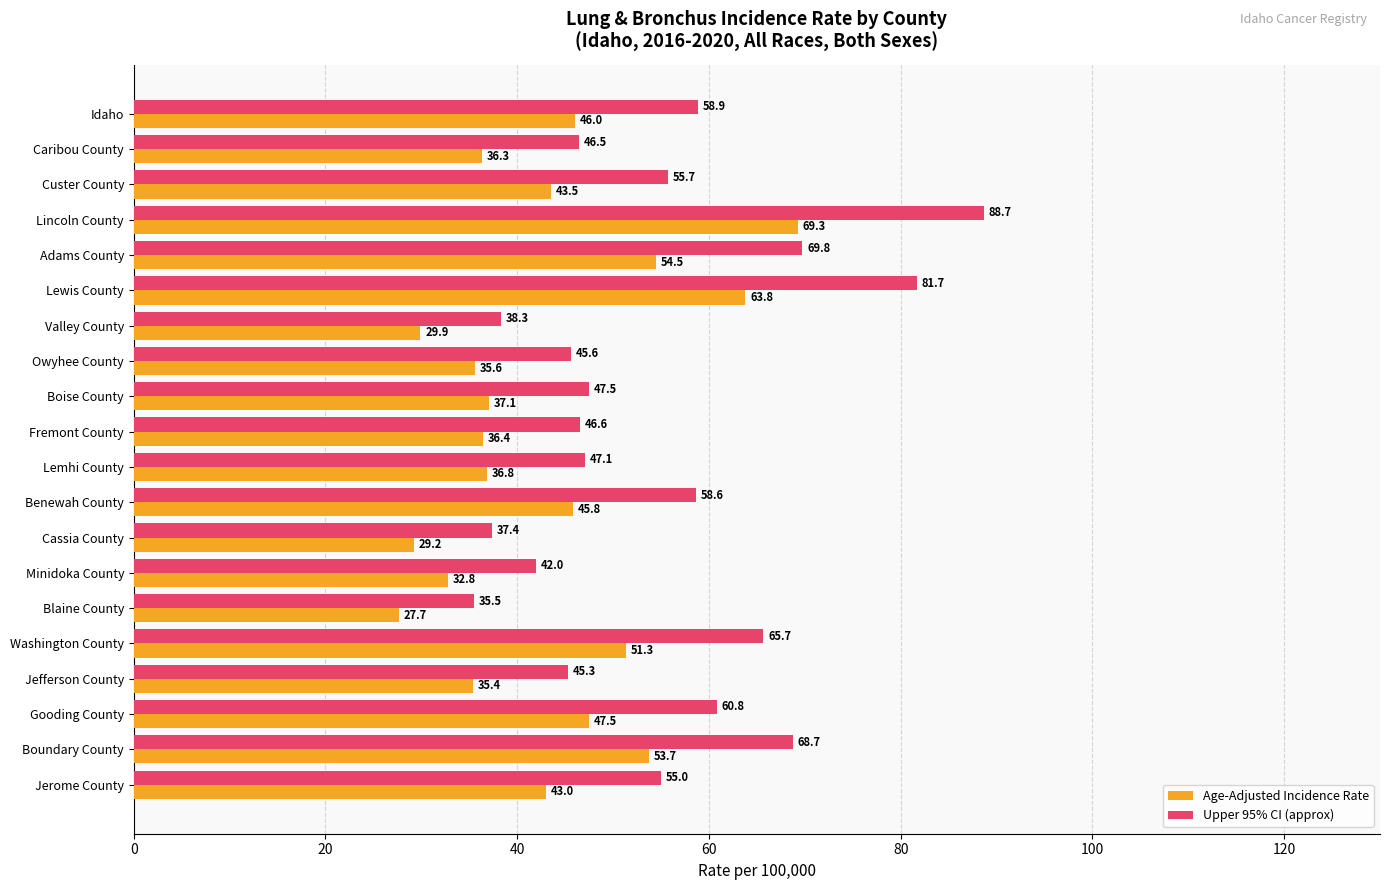

What is the average value of the Upper 95% CI (approx) series?

54.8